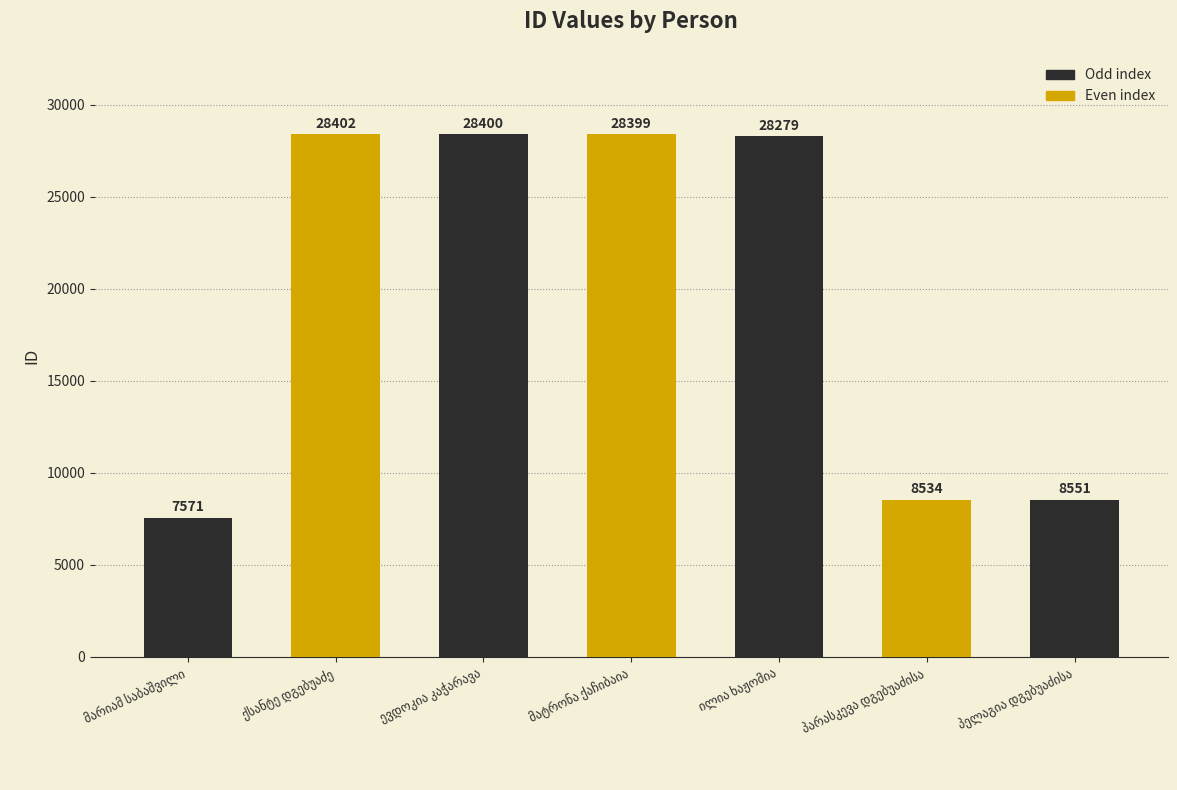

What is the value of the 3rd bar from the left?

28400